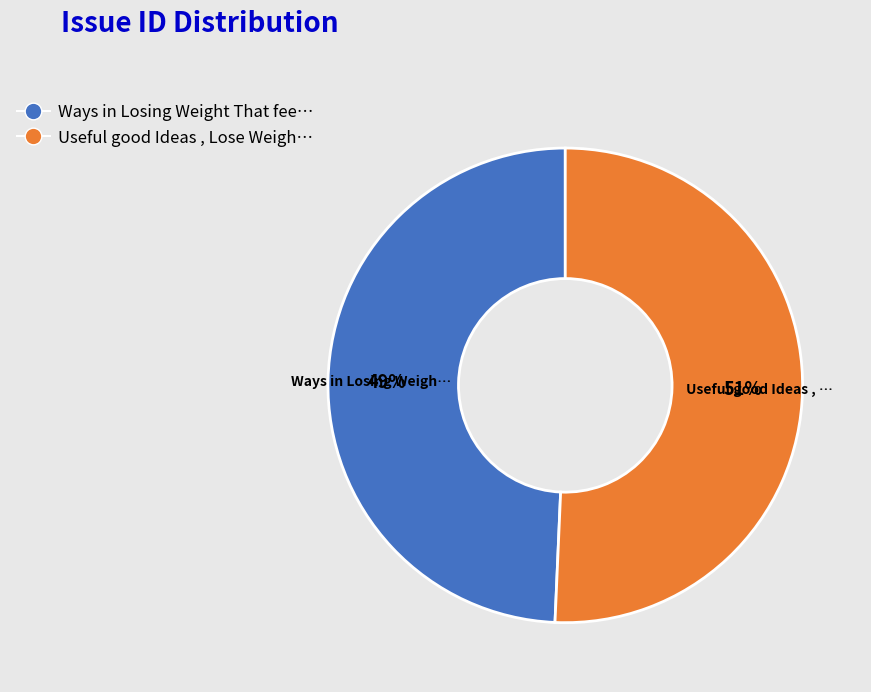

Does any single category account for the majority?

Yes